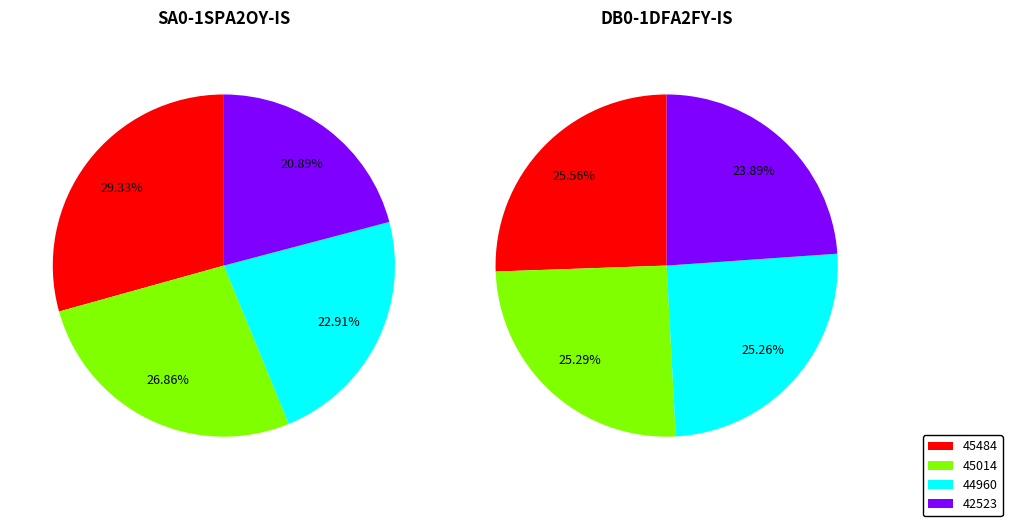

Is DB0-1DFA2FY-IS the majority of the pie?

No